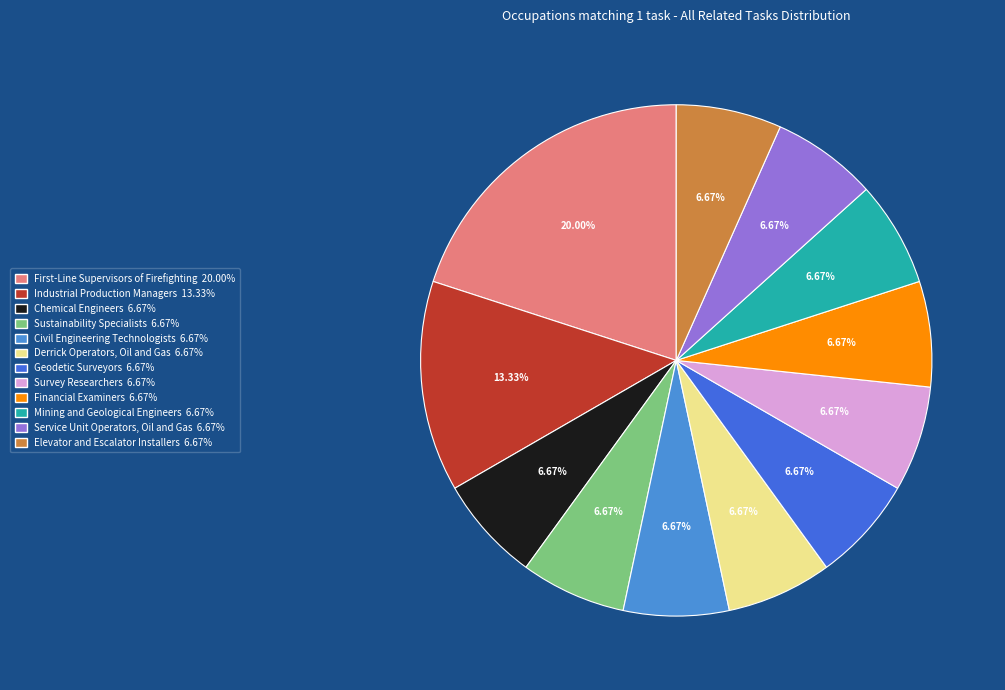

What percentage is the Financial Examiners slice, to the nearest percent?

7%